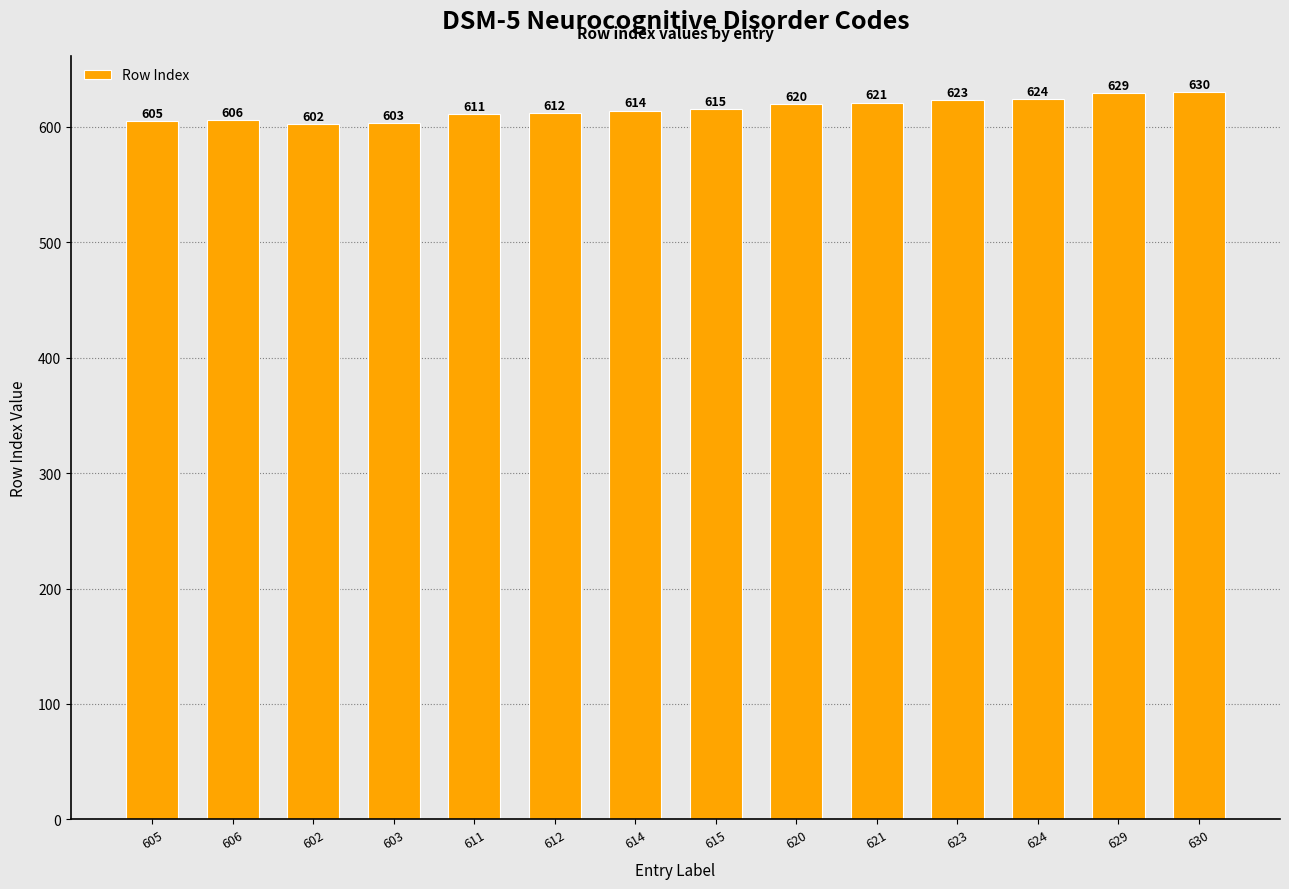

At which label is the value closest to 616?

615